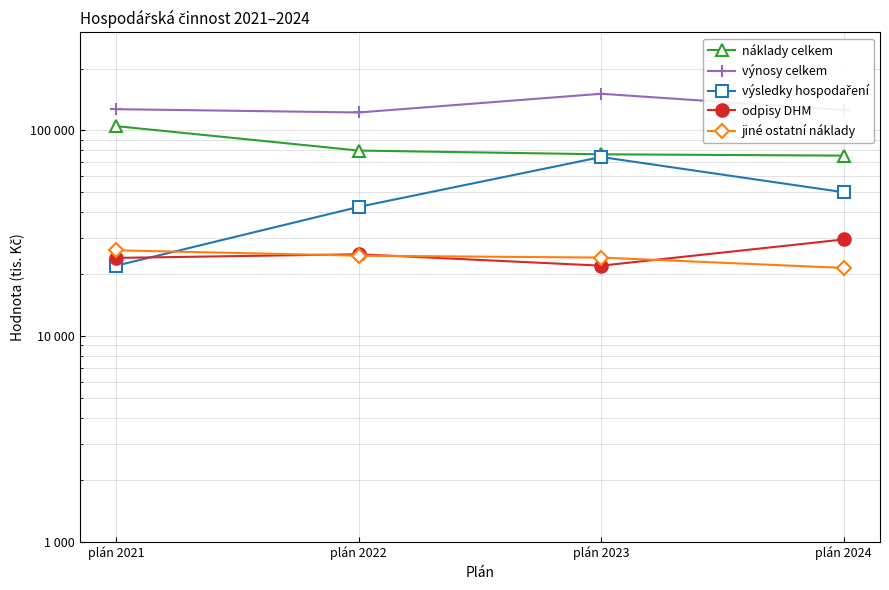

What is the spread (max minus min) of values at plán 2022?

97771.6